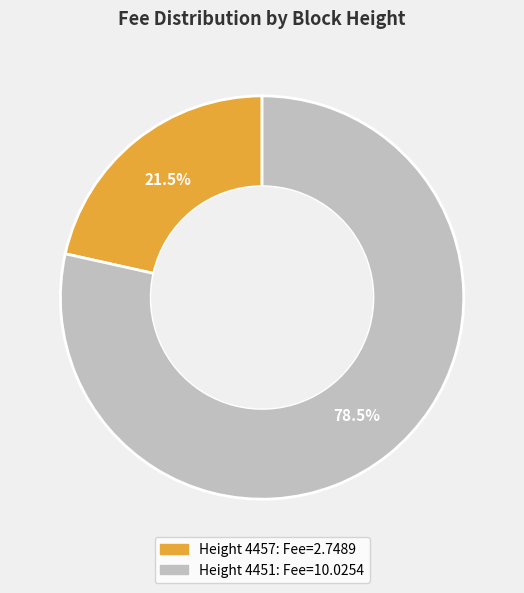

Count the number of slices in the pie.

2